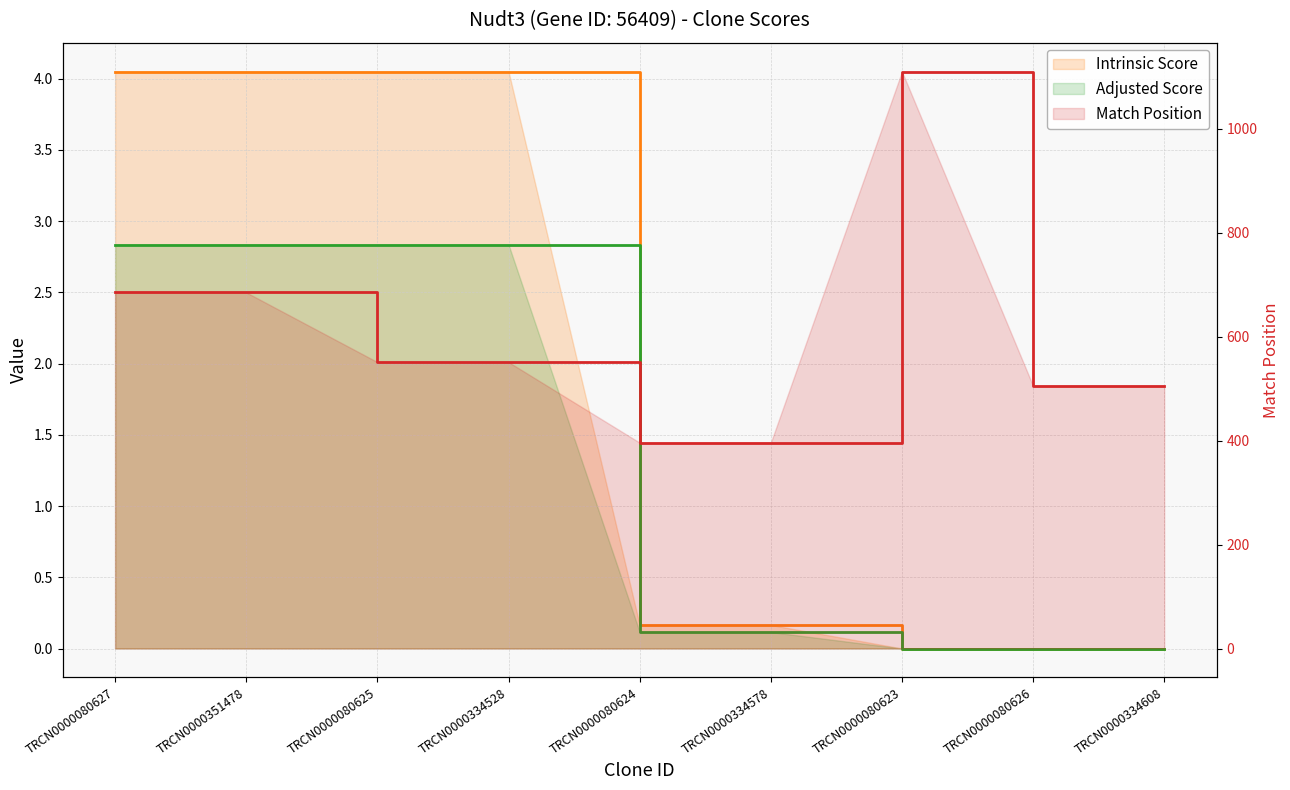

Reading right to left, what are all the values shown in this chart?

Intrinsic Score: TRCN0000334608=0.0	TRCN0000080626=0.0	TRCN0000080623=0.0	TRCN0000334578=0.2	TRCN0000080624=0.2	TRCN0000334528=4.0	TRCN0000080625=4.0	TRCN0000351478=4.0	TRCN0000080627=4.0
Adjusted Score: TRCN0000334608=0.0	TRCN0000080626=0.0	TRCN0000080623=0.0	TRCN0000334578=0.1	TRCN0000080624=0.1	TRCN0000334528=2.8	TRCN0000080625=2.8	TRCN0000351478=2.8	TRCN0000080627=2.8
Match Position: TRCN0000334608=505.0	TRCN0000080626=505.0	TRCN0000080623=1110.0	TRCN0000334578=396.0	TRCN0000080624=396.0	TRCN0000334528=551.0	TRCN0000080625=551.0	TRCN0000351478=685.0	TRCN0000080627=685.0